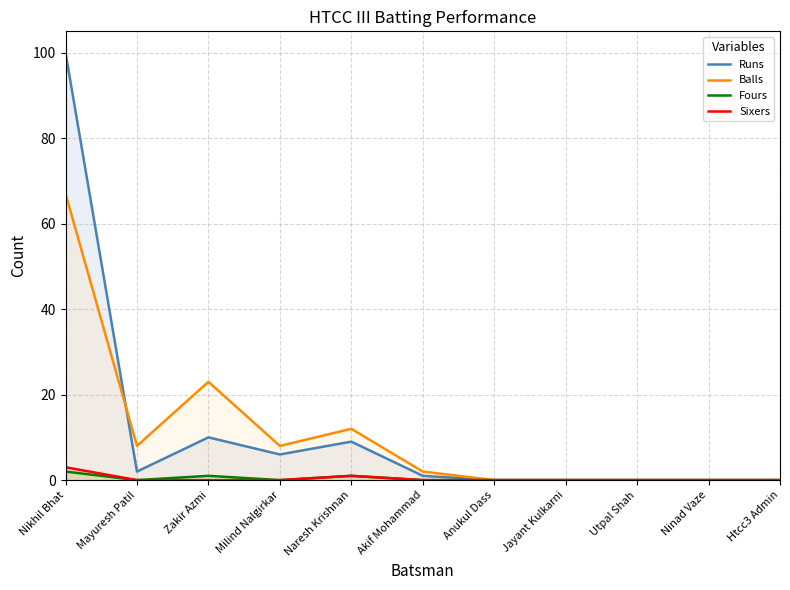

What is the label of the 7th point from the right?

Naresh Krishnan